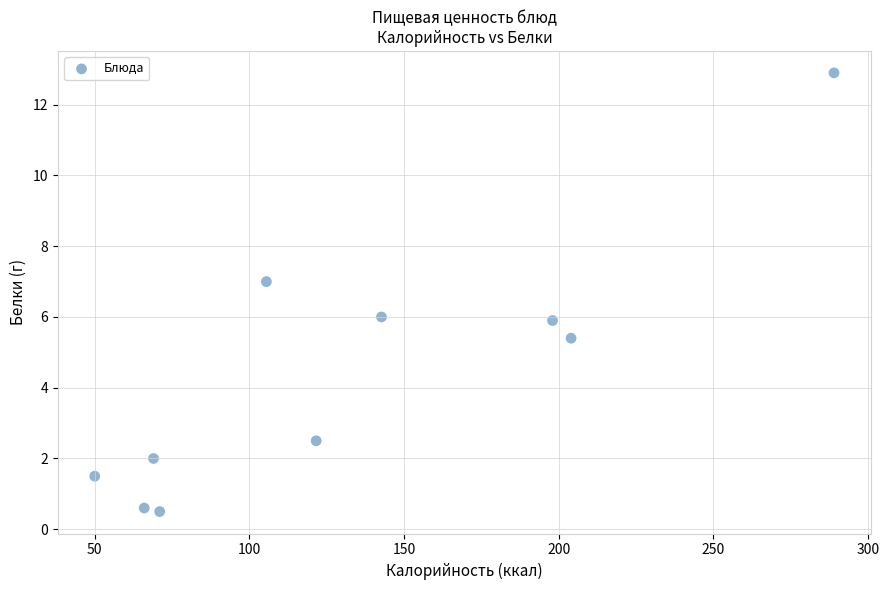

What is the range of X values (max minus min)?

239.0